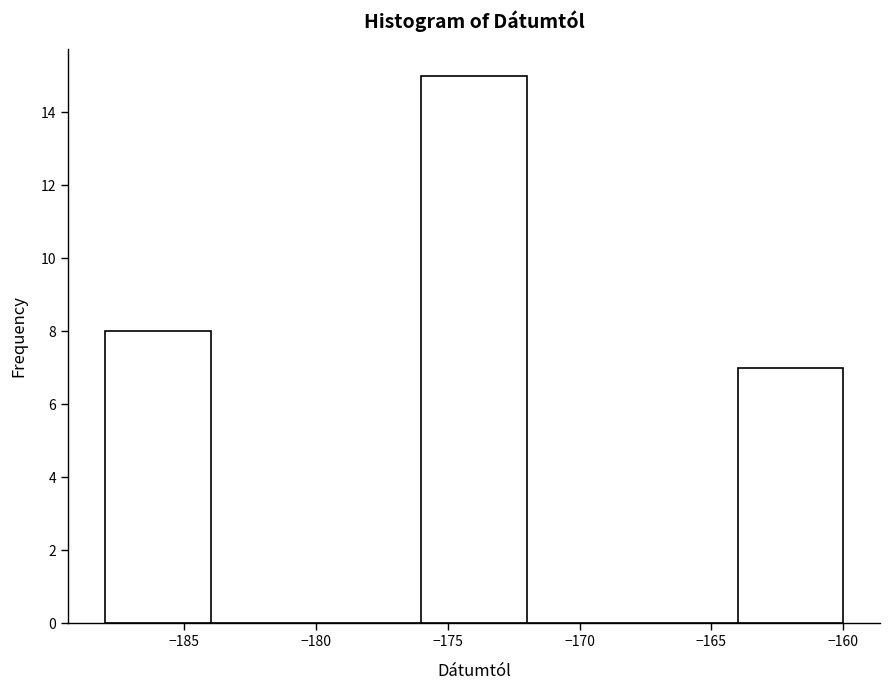

What is the height of the bar covering -164 to -160 on the x-axis? The values are not printed on the chart, so give them approximately, as read against the axis.

7